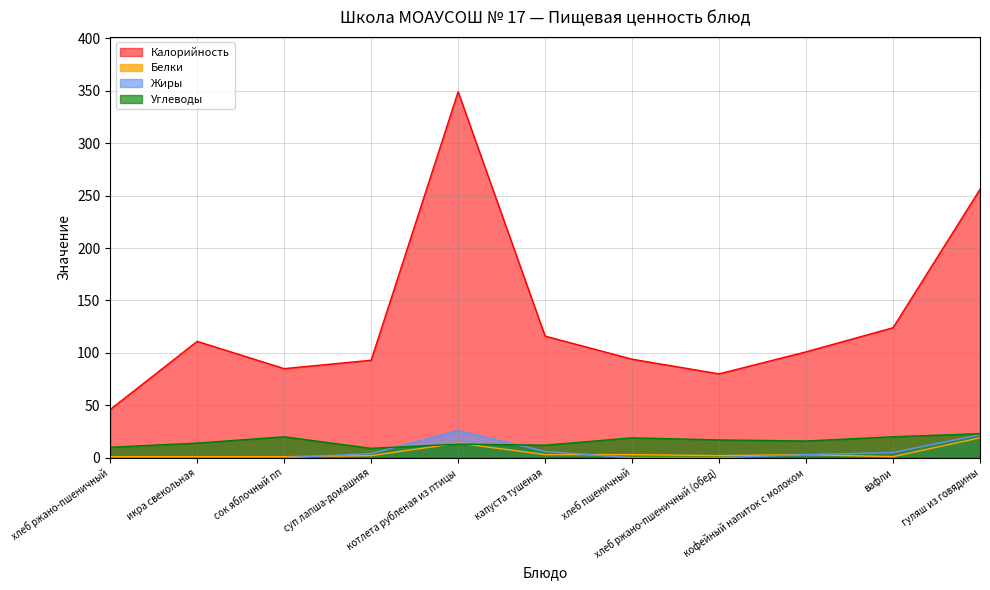

Is it true that Углеводы equals 9 at гуляш из говядины?

False